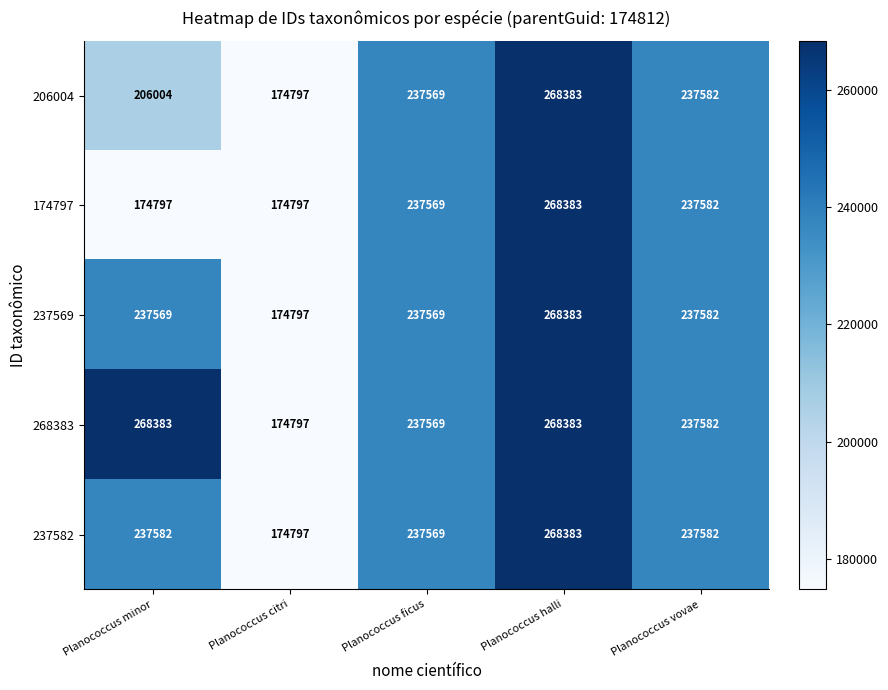

Which series changed the most between Planococcus minor and Planococcus citri?

268383